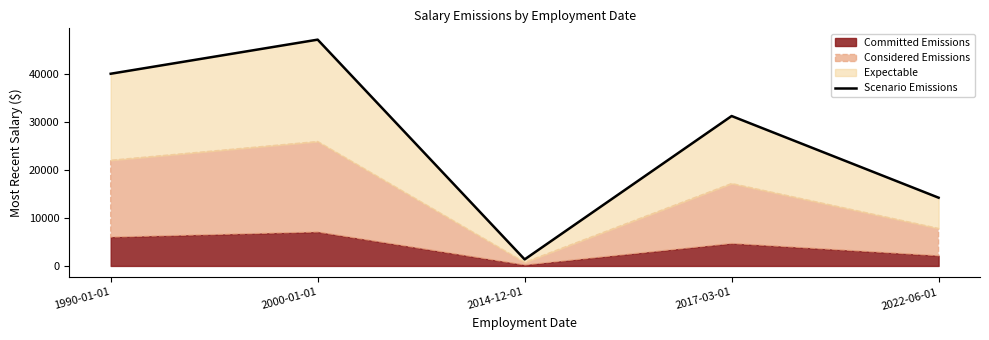

Reading left to right, list all the values displayed in this chart.

1990-01-01=40000.0	2000-01-01=47095.9	2014-12-01=1360.0	2017-03-01=31200.0	2022-06-01=14199.4